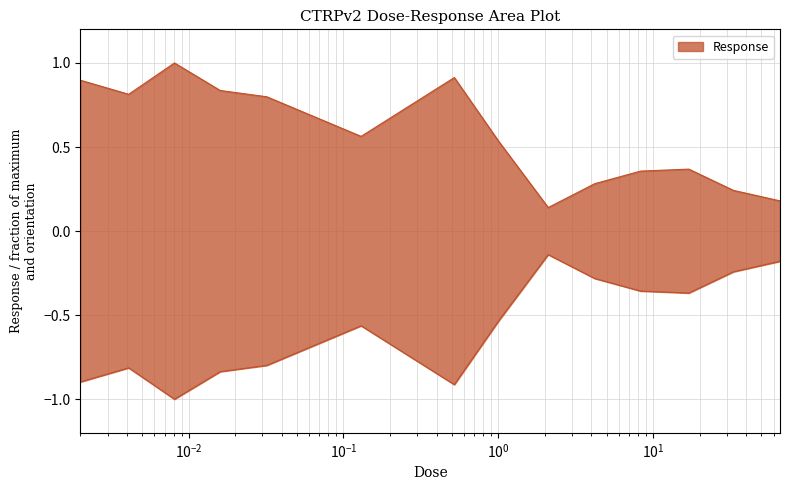

Between 33.0 and 2.1, which is larger?

33.0